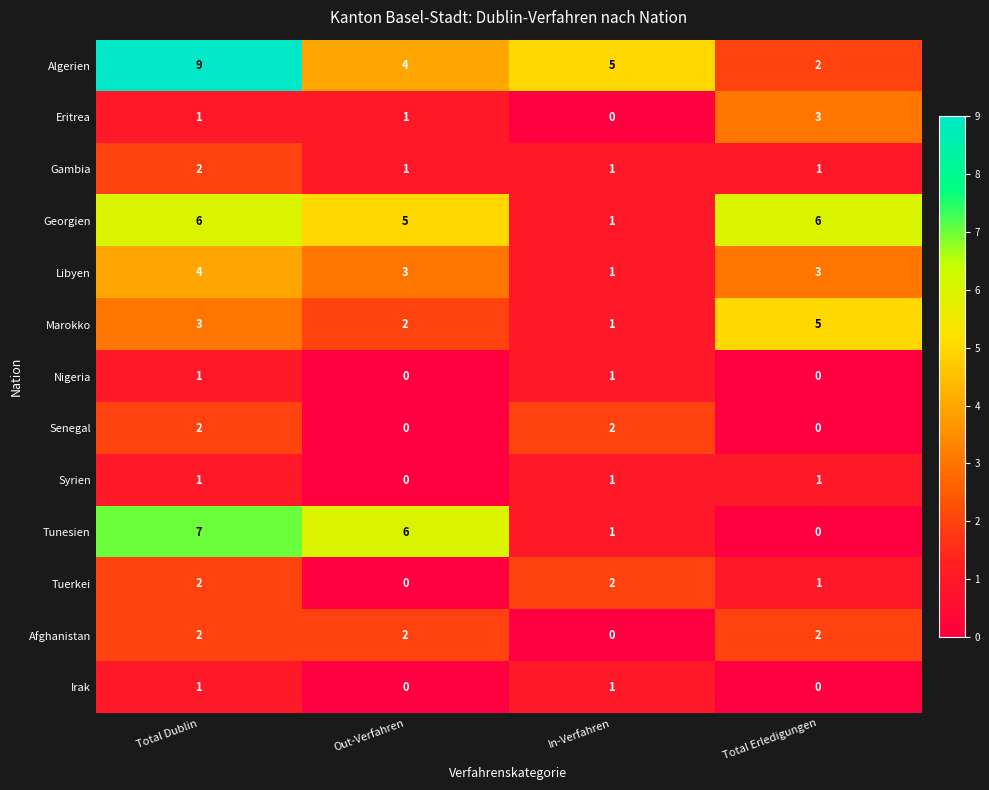

Which series has the largest total across all categories?

Algerien